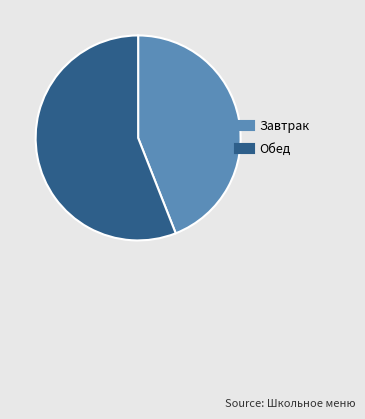

Do Завтрак and Обед together represent more than half of the pie?

Yes